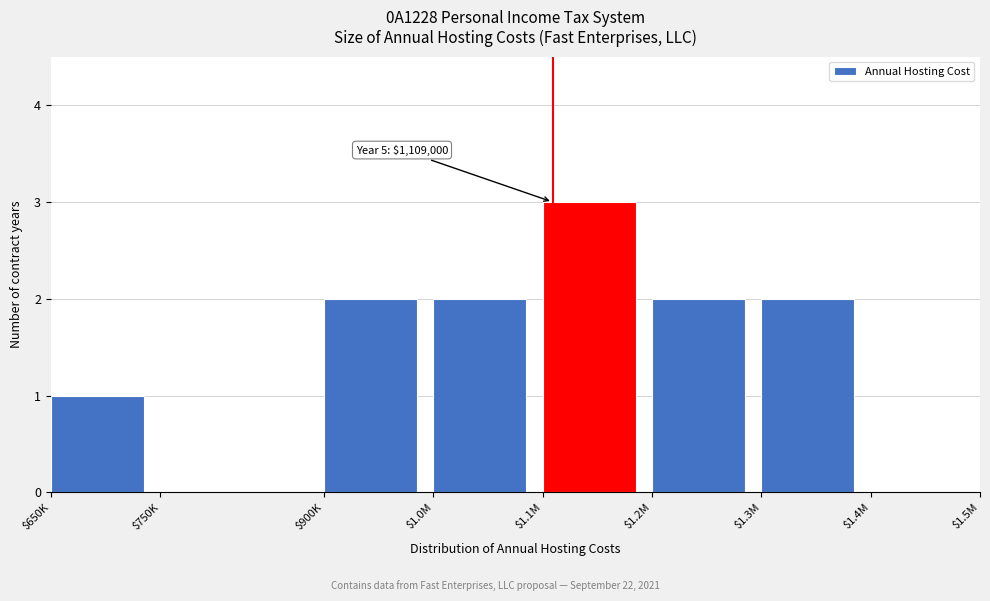

What is the maximum value shown in the chart?

3